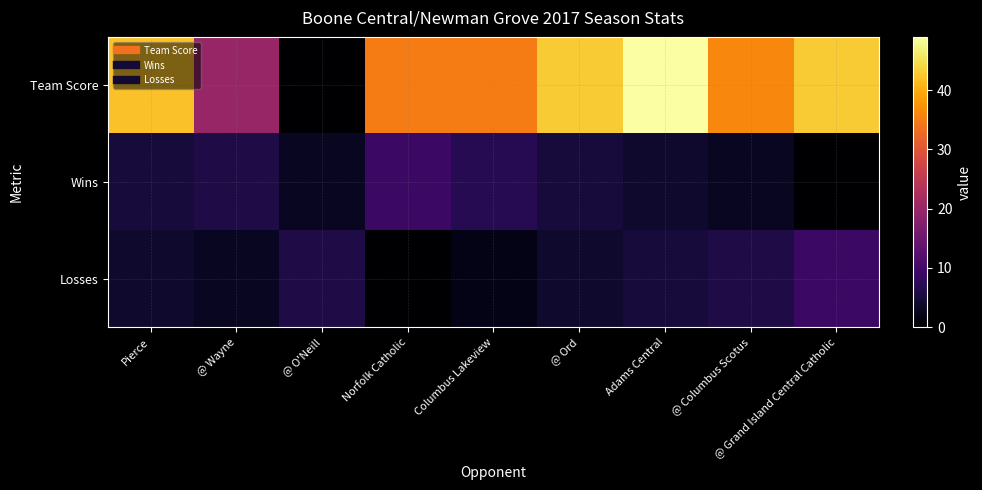

Which series has the widest spread of values?

Team Score